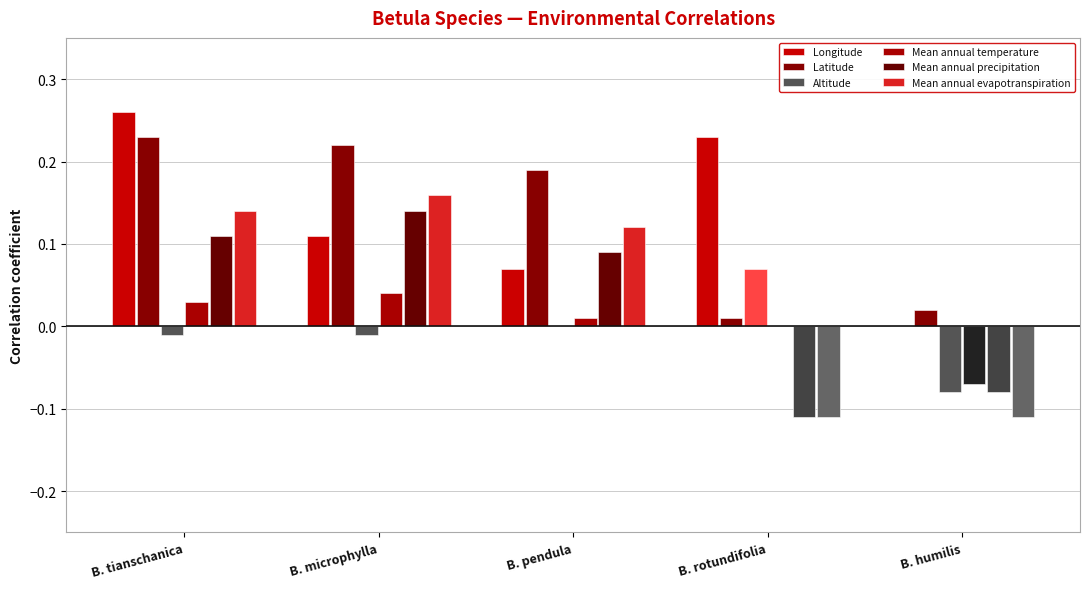

Count the number of data series in this chart.

6